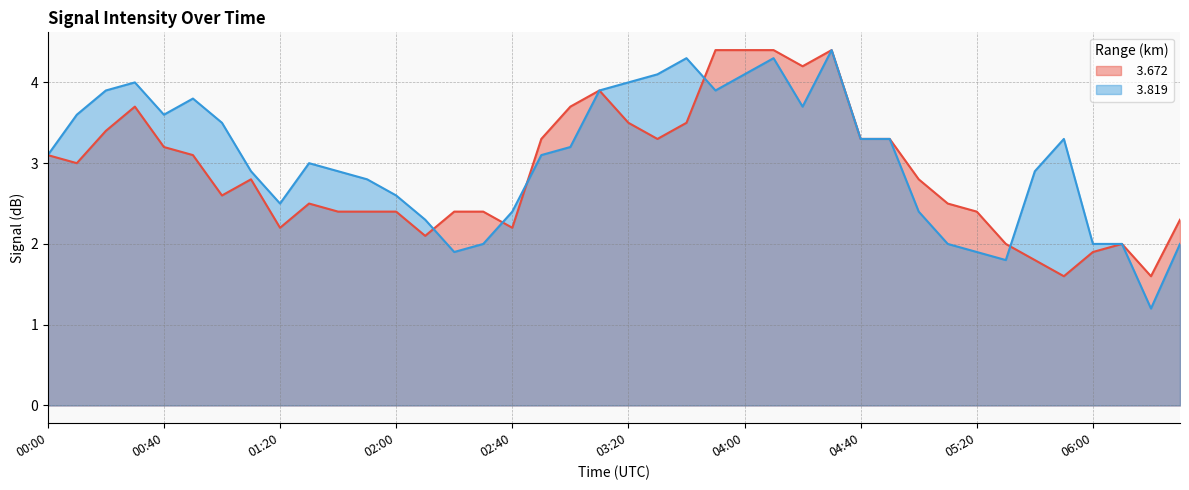

The value of   3.819 at 05:20 is 1.9. True or false?

True